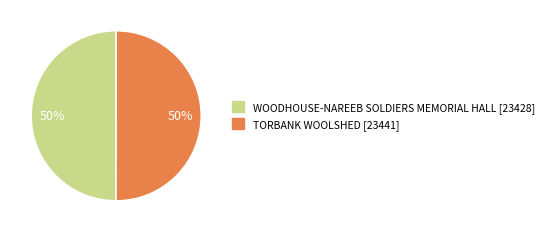

What percentage is the WOODHOUSE-NAREEB SOLDIERS MEMORIAL HALL slice, to the nearest percent?

50%